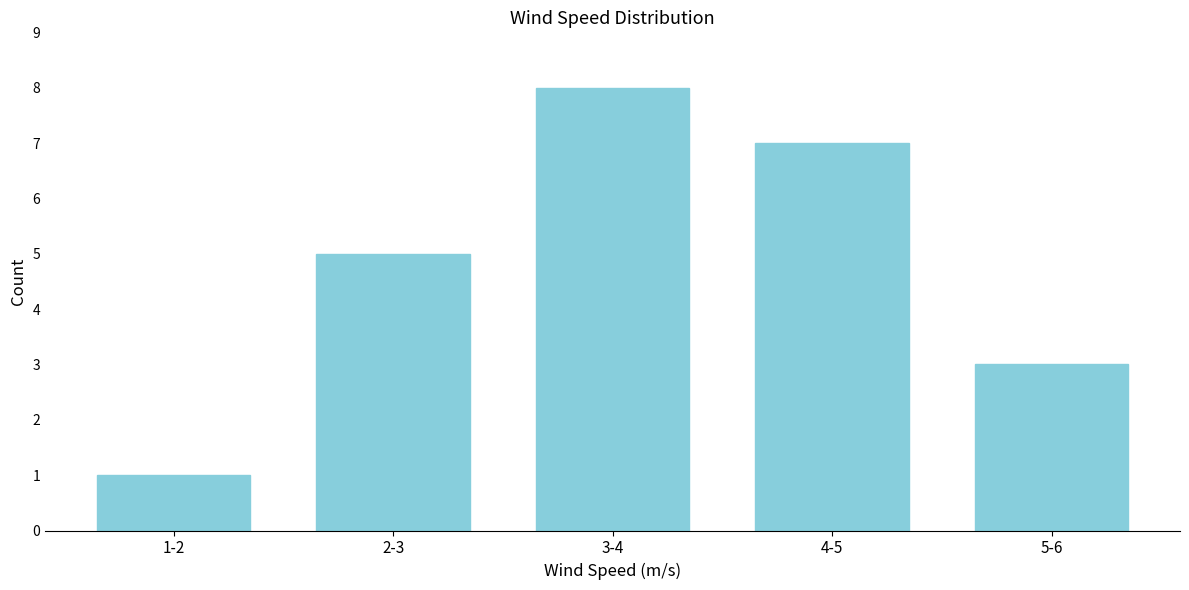

Reading left to right, transcribe all the data shown in this chart.

1-2=1	2-3=5	3-4=8	4-5=7	5-6=3